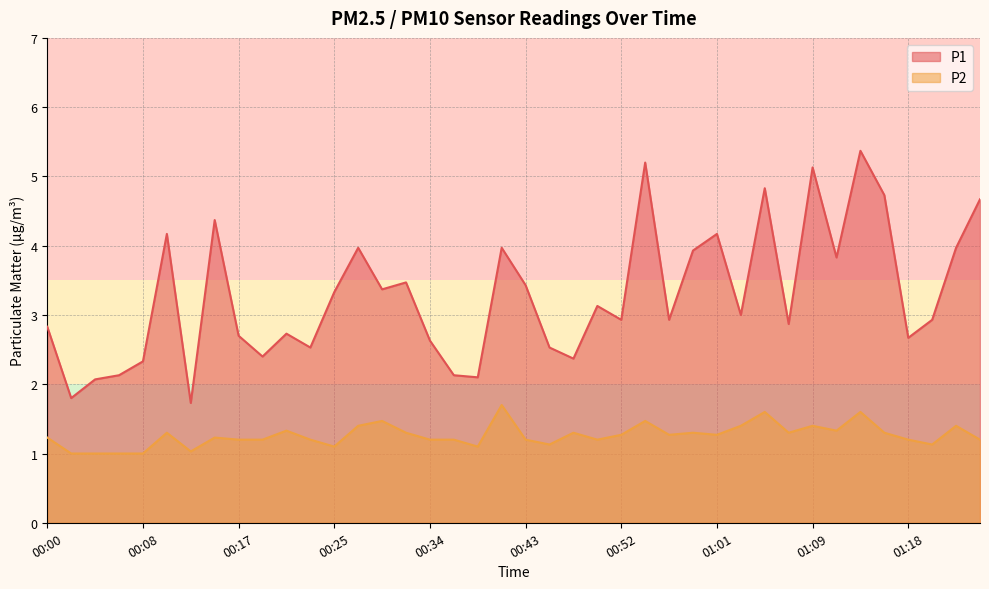

Is the value of P1 at 00:08 greater than the value of P2 at 00:40?

Yes